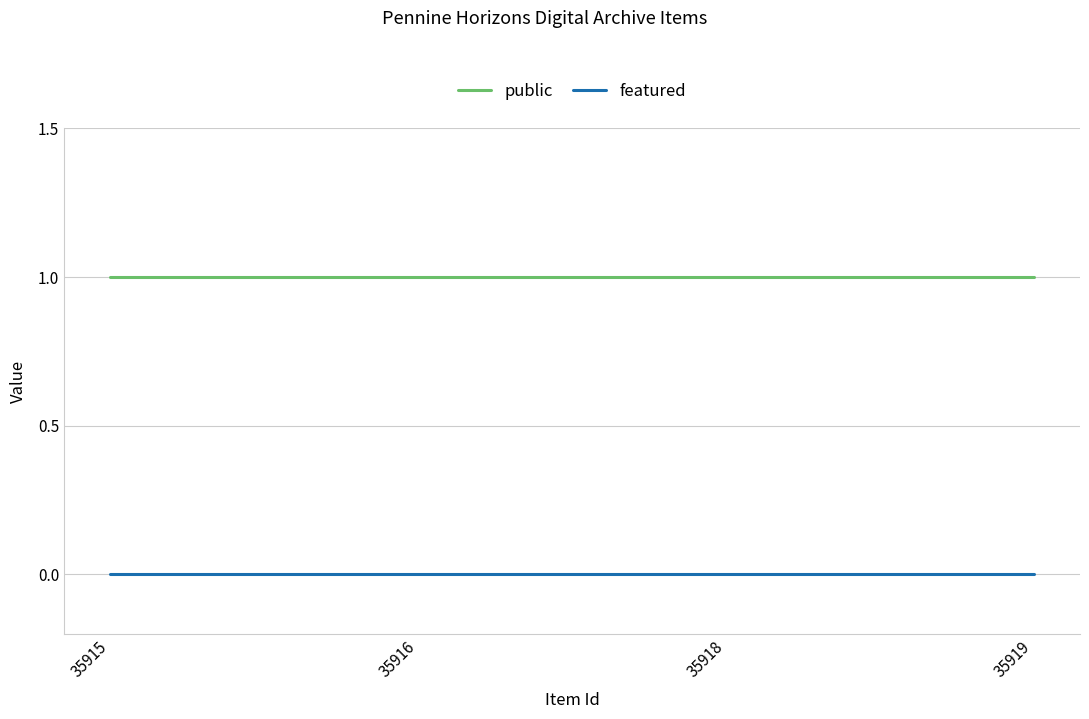

Reading left to right, transcribe all the data shown in this chart.

public: 35915=1	35916=1	35918=1	35919=1
featured: 35915=0	35916=0	35918=0	35919=0